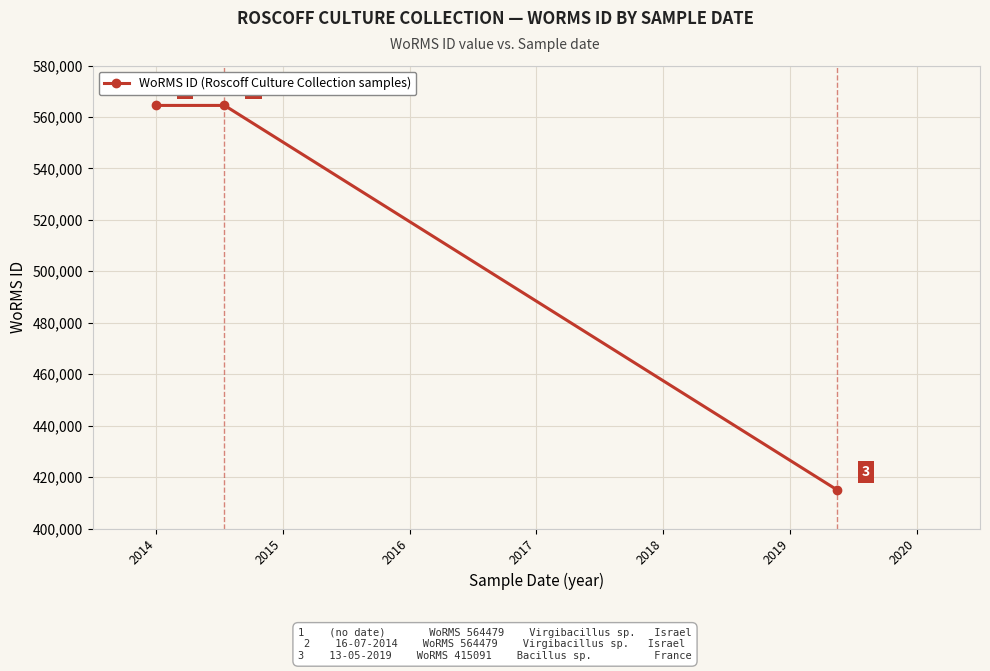

What is the average value?

514683